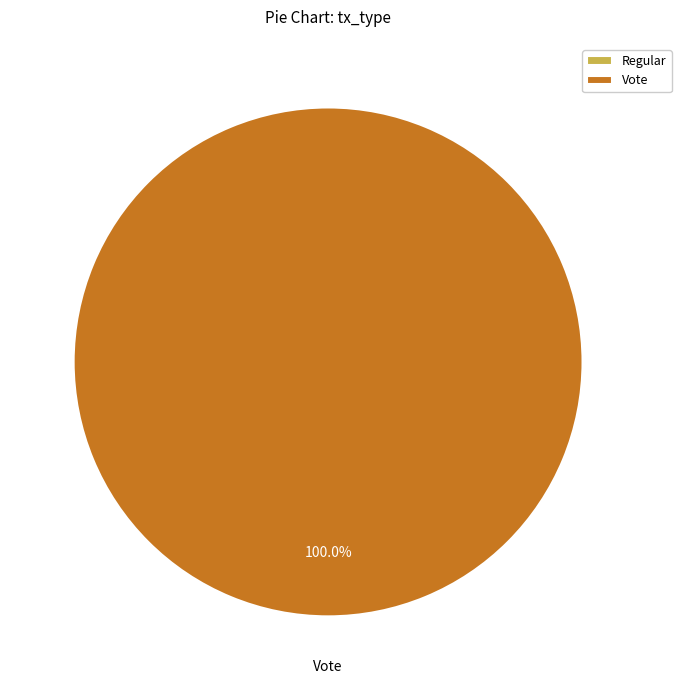

True or false: Vote accounts for 100% of the total.

True